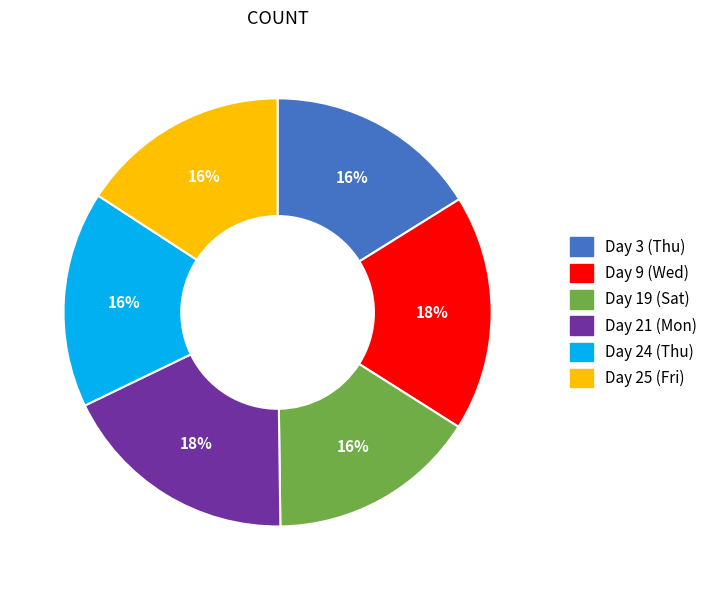

Do Day 24 (Thu) and Day 19 (Sat) together represent more than half of the pie?

No